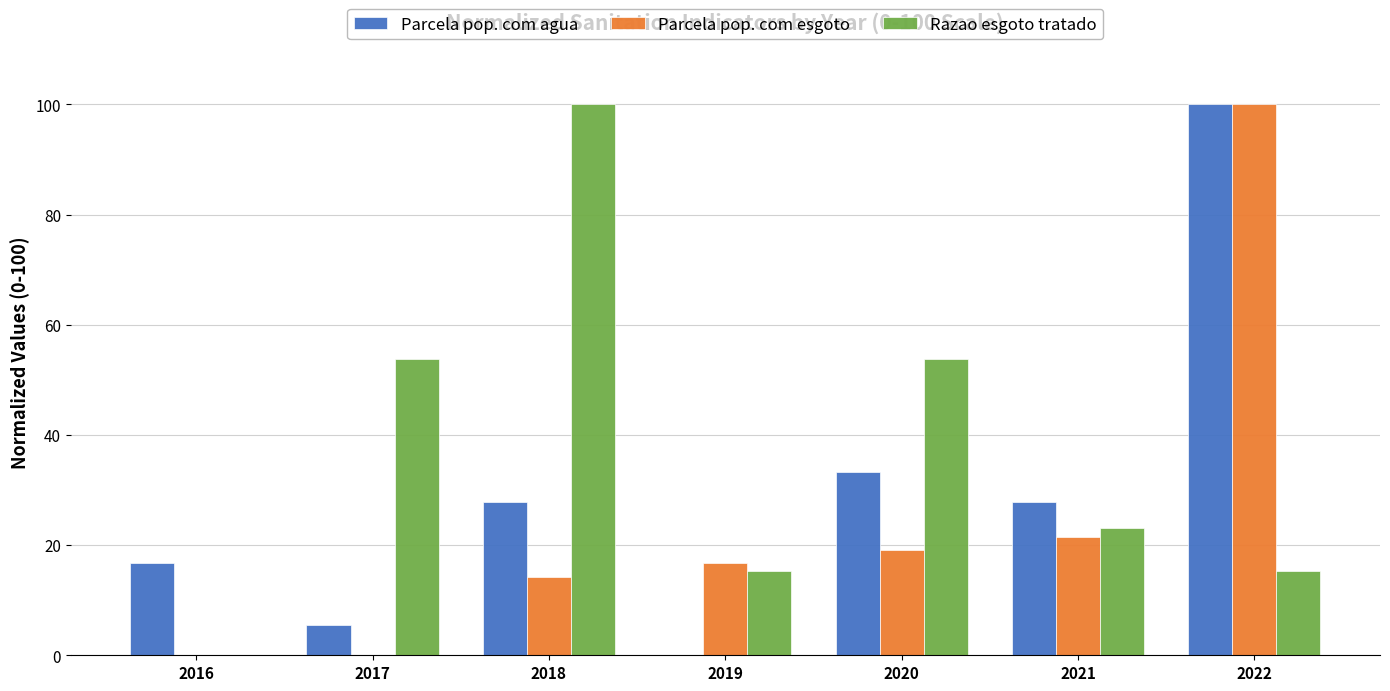

What is the highest value of the Razao esgoto tratado series?

100.0